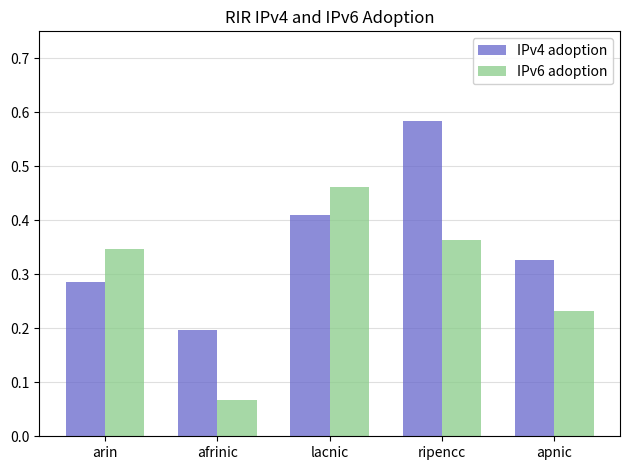

The value of IPv4 adoption at afrinic is 0.2. True or false?

True